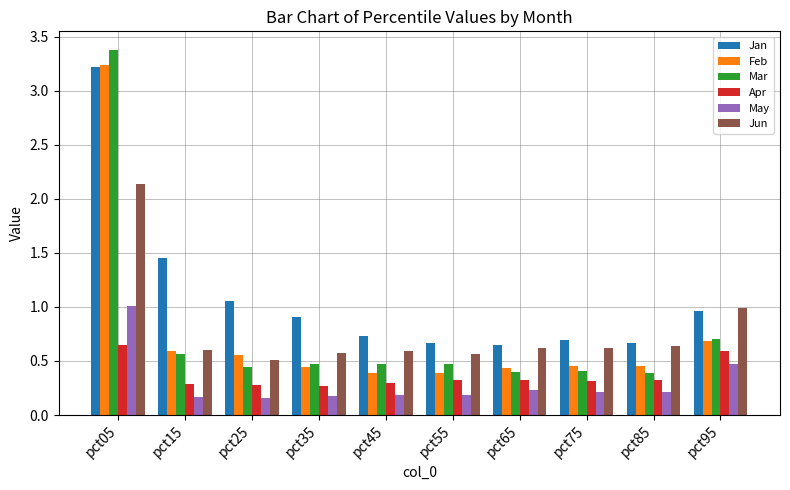

What is the greatest value displayed?

3.4